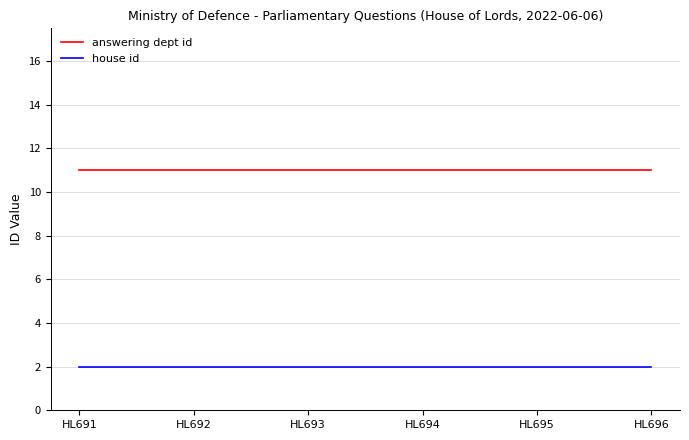

Rank the series at HL696 from lowest to highest value.

house id, answering dept id